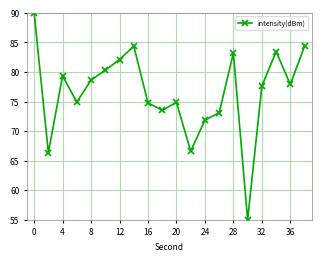

What is the minimum value shown in the chart?

55.0